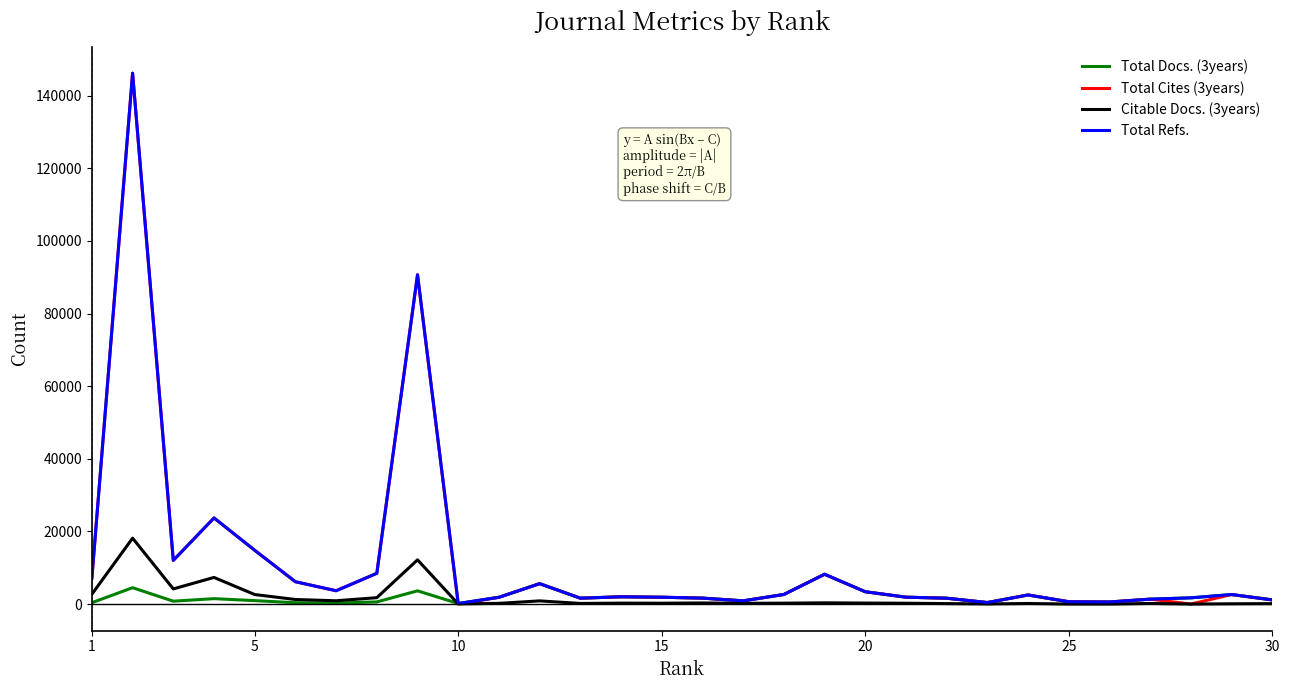

What is the greatest value displayed?

146166